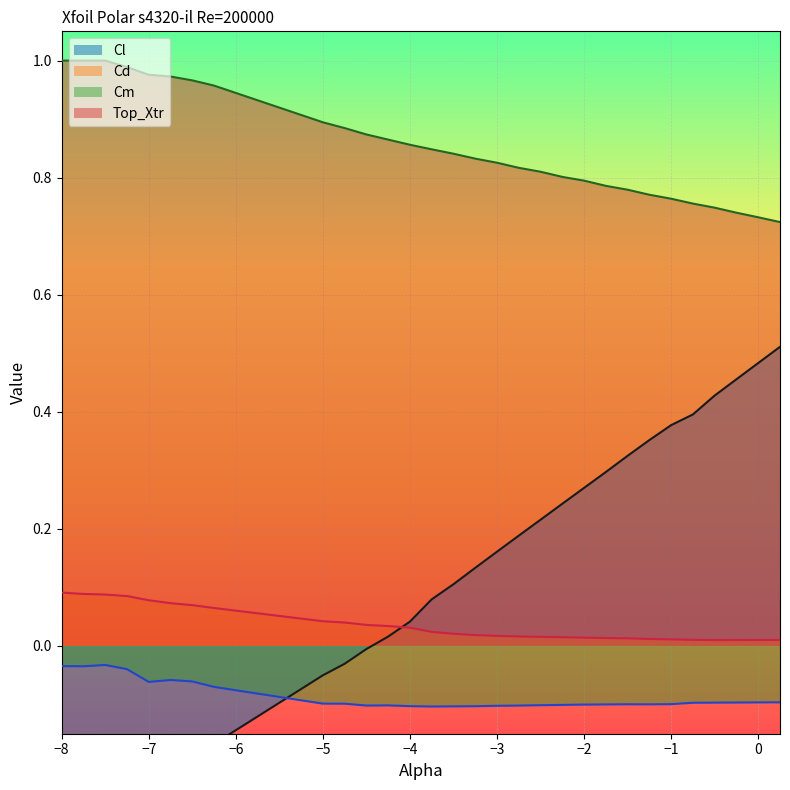

Rank the categories by Cm value from lowest to highest.

-3.75, -3.5, -3.25, -4.0, -3.0, -4.5, -2.75, -4.25, -2.5, -2.25, -2.0, -1.75, -1.25, -1.5, -1.0, -4.75, -5.0, -0.75, -0.5, -0.25, 0.0, 0.25, -6.25, -7.0, -6.5, -6.75, -7.25, -7.75, -8.0, -7.5